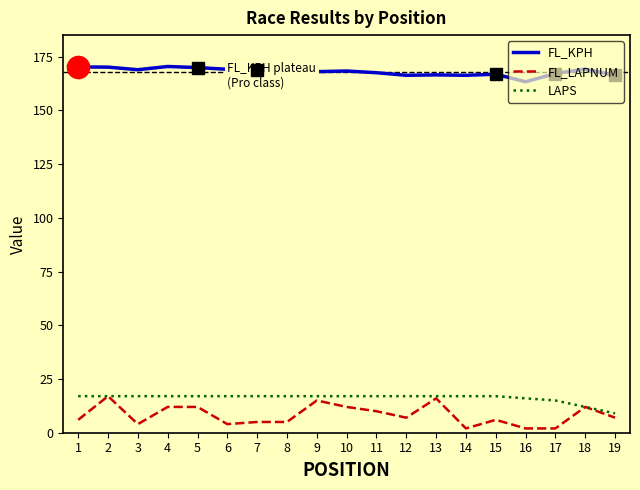

What is the maximum value shown in the chart?

170.4